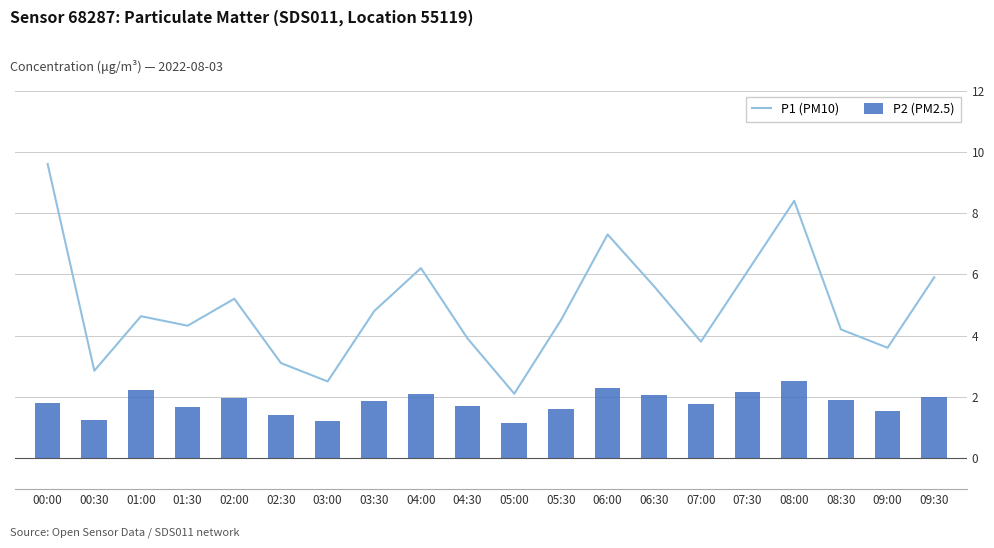

What is the minimum value shown in the chart?

1.1